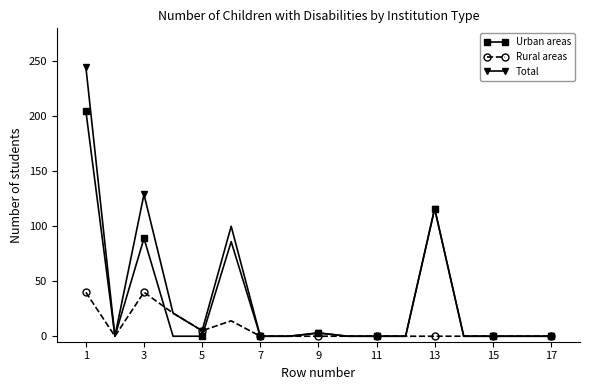

What is the maximum value shown in the chart?

245